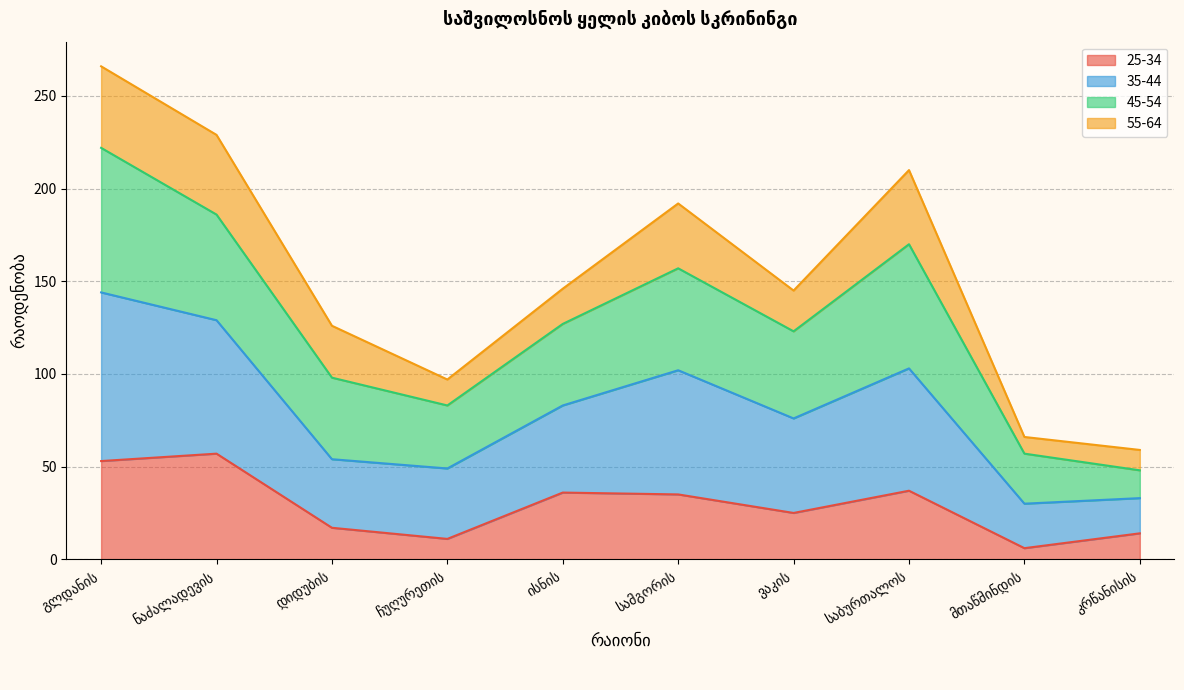

Which series has the largest range (max minus min)?

35-44